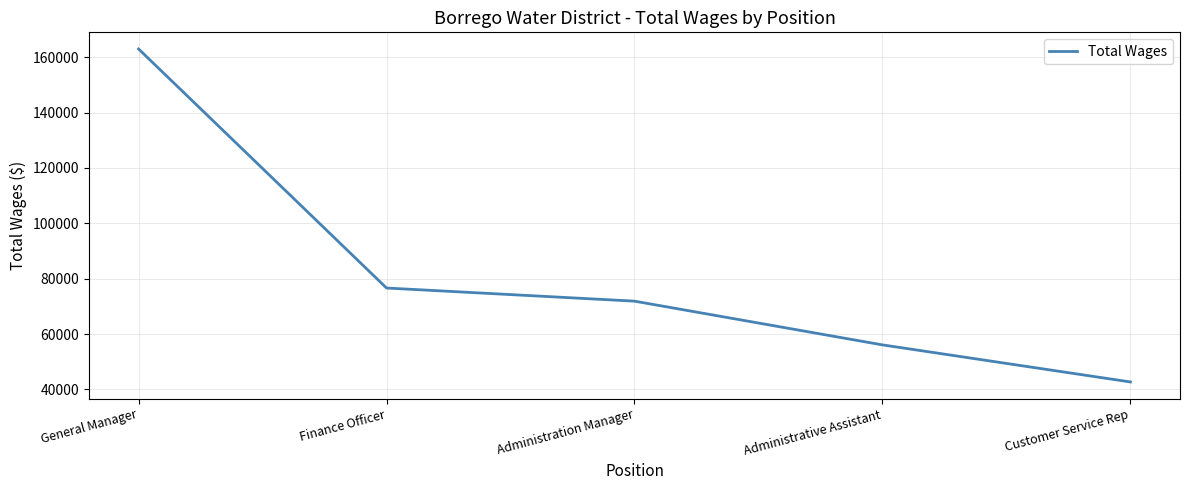

How many lines are shown in the chart?

1